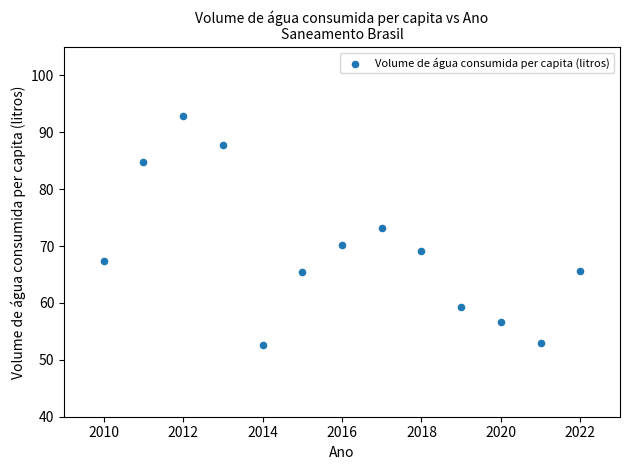

What is the range of X values (max minus min)?

12.0